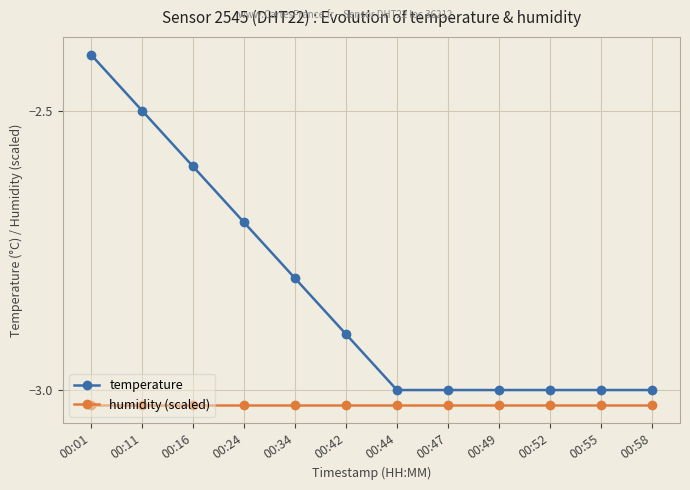

Is it true that temperature equals -4.0 at 00:58?

False